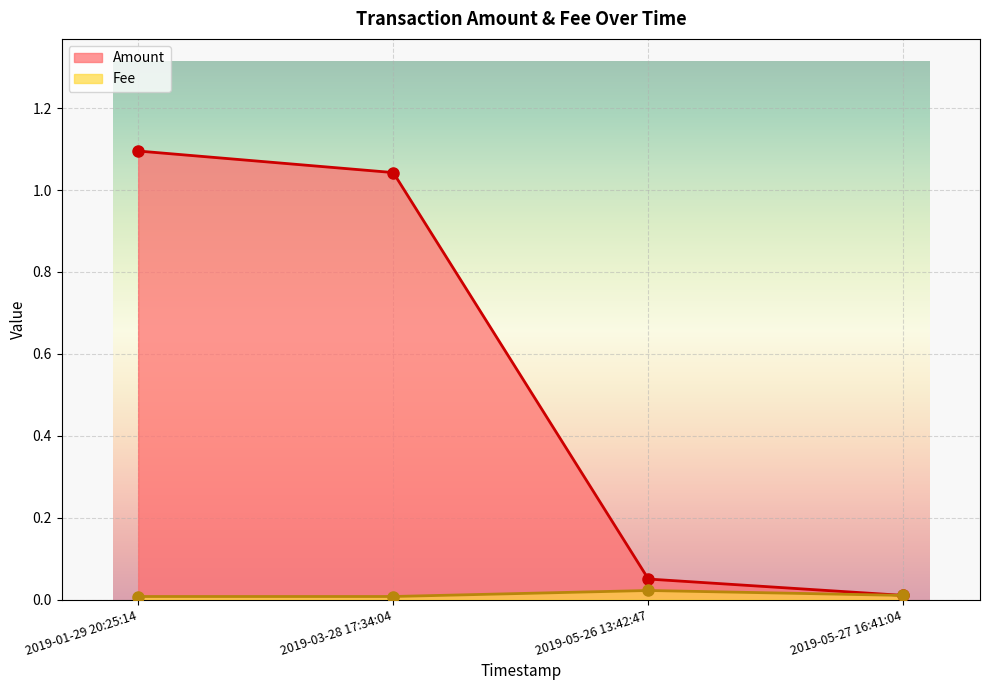

Reading left to right, extract all data points from this chart.

Amount: 2019-01-29 20:25:14=1.1	2019-03-28 17:34:04=1.0	2019-05-26 13:42:47=0.1	2019-05-27 16:41:04=0.0
Fee: 2019-01-29 20:25:14=0.0	2019-03-28 17:34:04=0.0	2019-05-26 13:42:47=0.0	2019-05-27 16:41:04=0.0